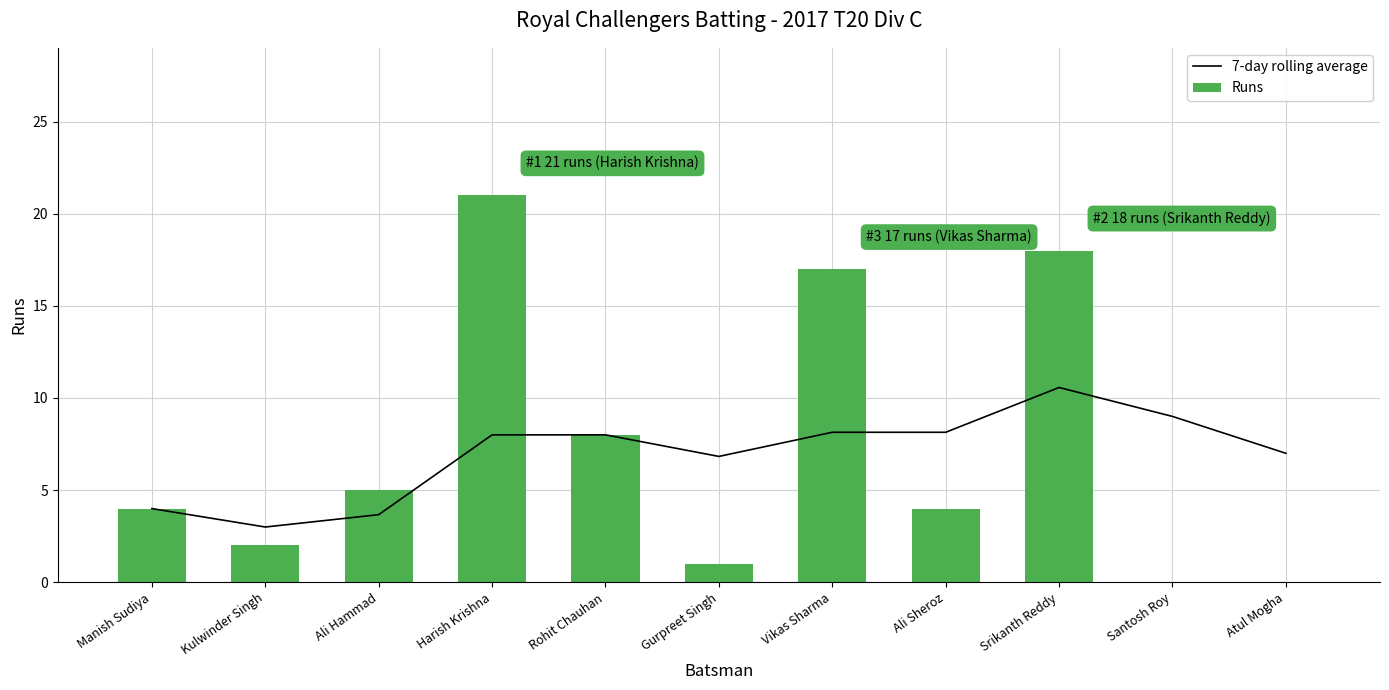

List the labels in order of Runs value, smallest first.

Santosh Roy, Atul Mogha, Gurpreet Singh, Kulwinder Singh, Manish Sudiya, Ali Sheroz, Ali Hammad, Rohit Chauhan, Vikas Sharma, Srikanth Reddy, Harish Krishna